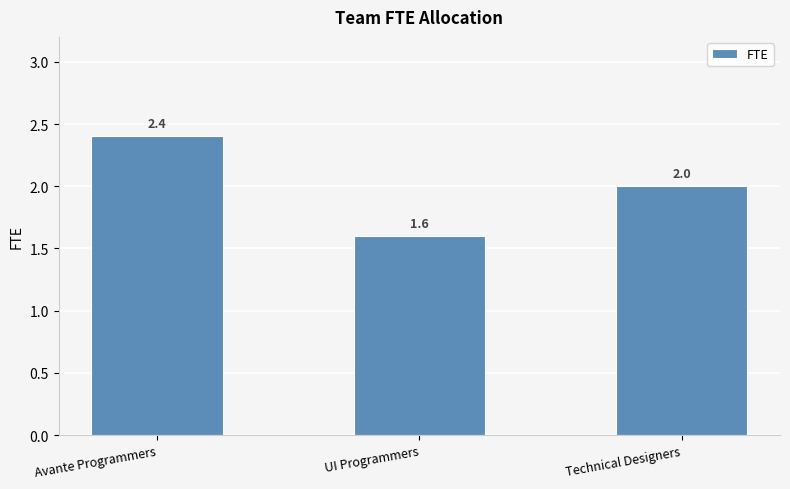

Rank the categories by value from highest to lowest.

Avante Programmers, Technical Designers, UI Programmers